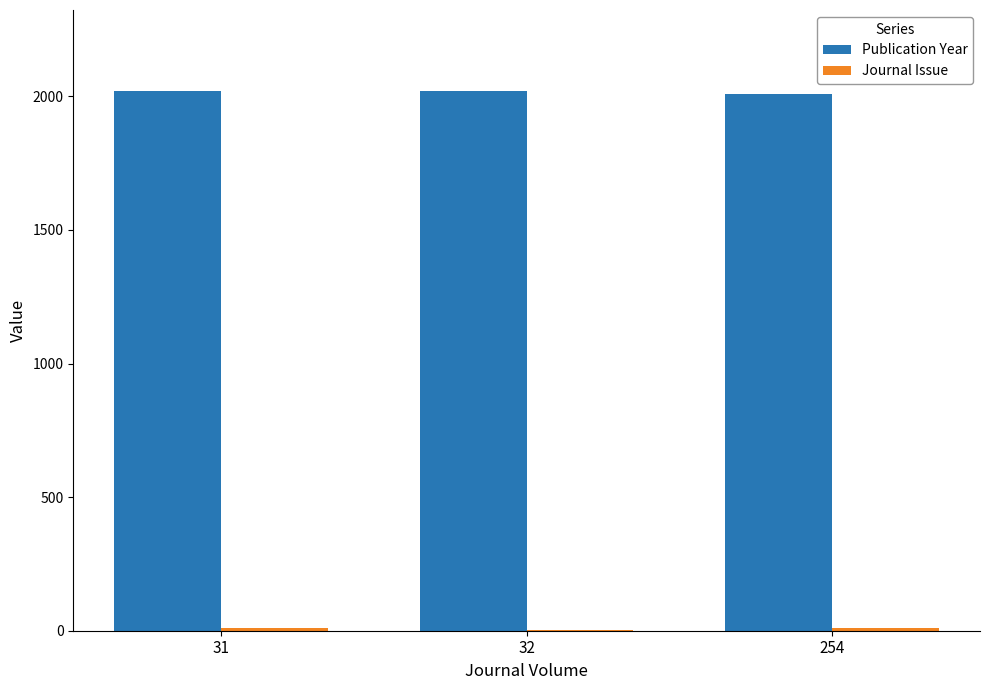

What is the sum of the Publication Year values at 32 and 254?

4025